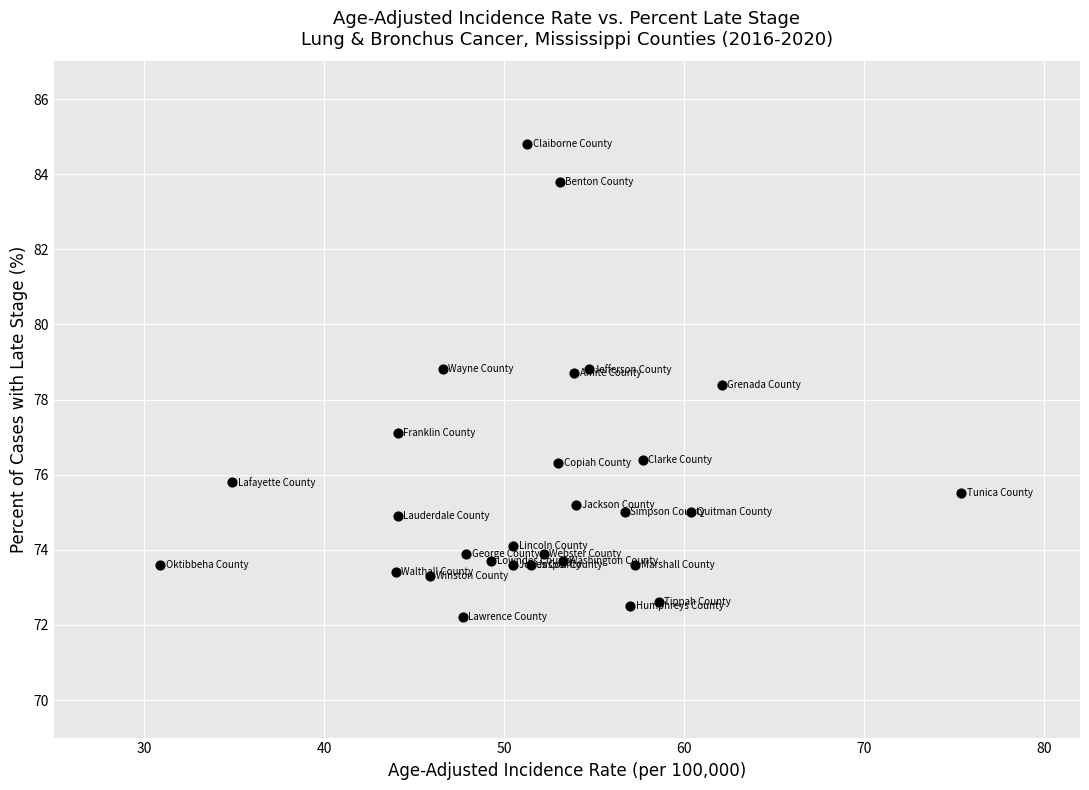

What is the range of X values (max minus min)?

44.5